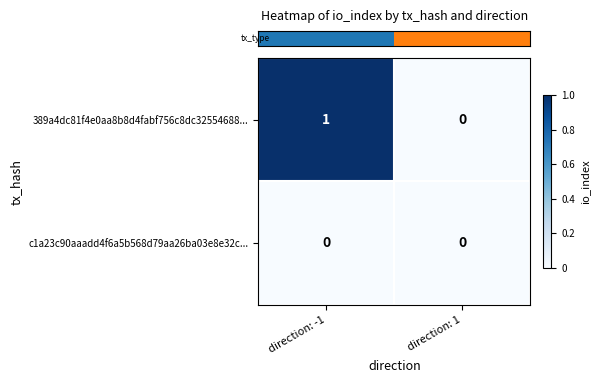

Where is 389a4dc81f4e0aa8b8d4fabf756c8dc32554688... nearest to the value 0?

direction: 1